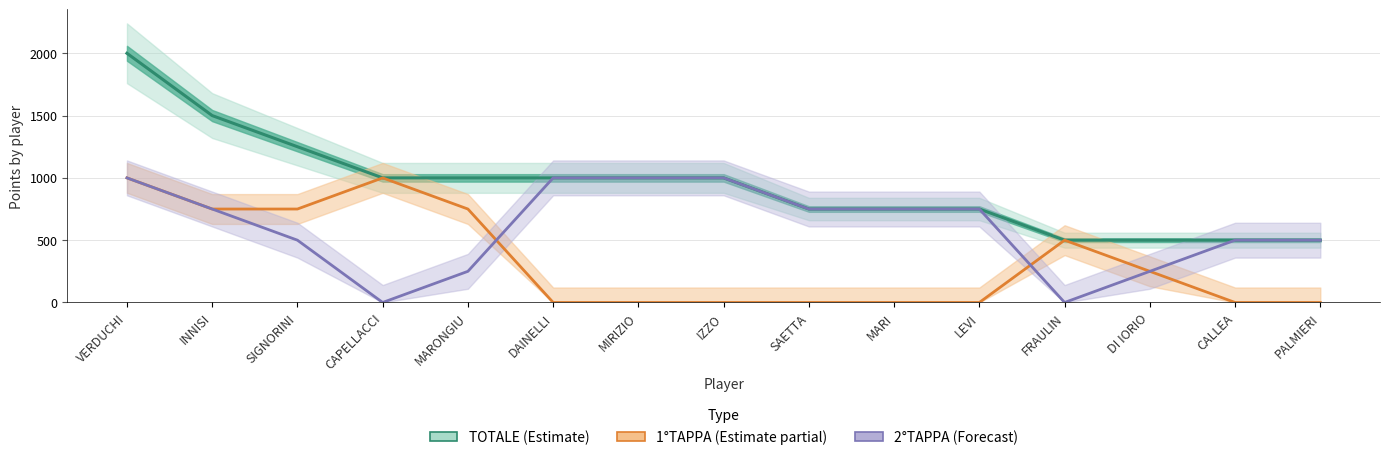

List the series in order of their peak value, lowest first.

1°TAPPA (Estimate partial), 2°TAPPA (Forecast), TOTALE (Estimate)